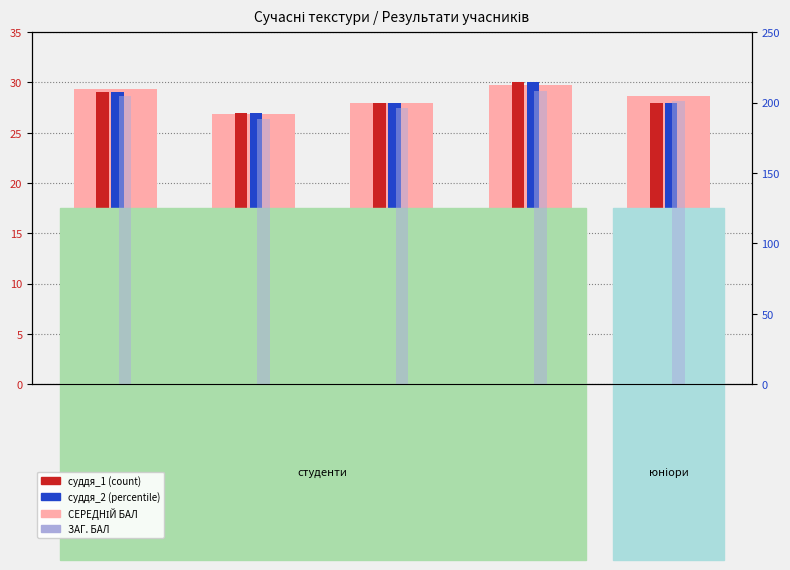

Which series has the widest spread of values?

ЗАГ. БАЛ